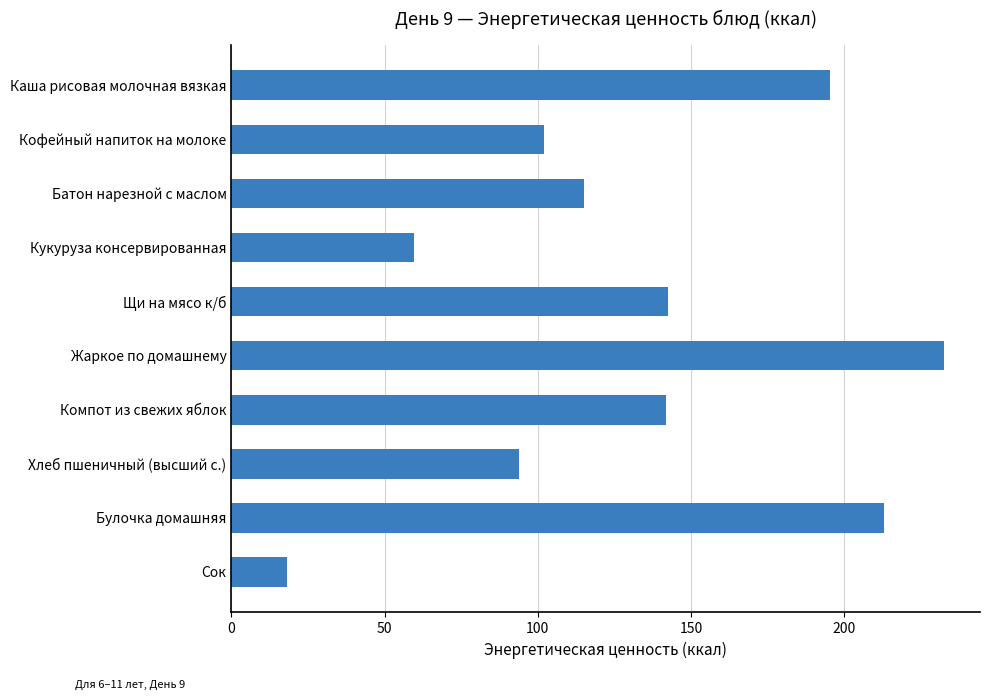

The value at Жаркое по домашнему is 232.7. True or false?

True